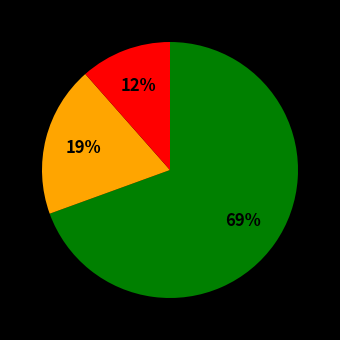

Does any single category account for the majority?

Yes